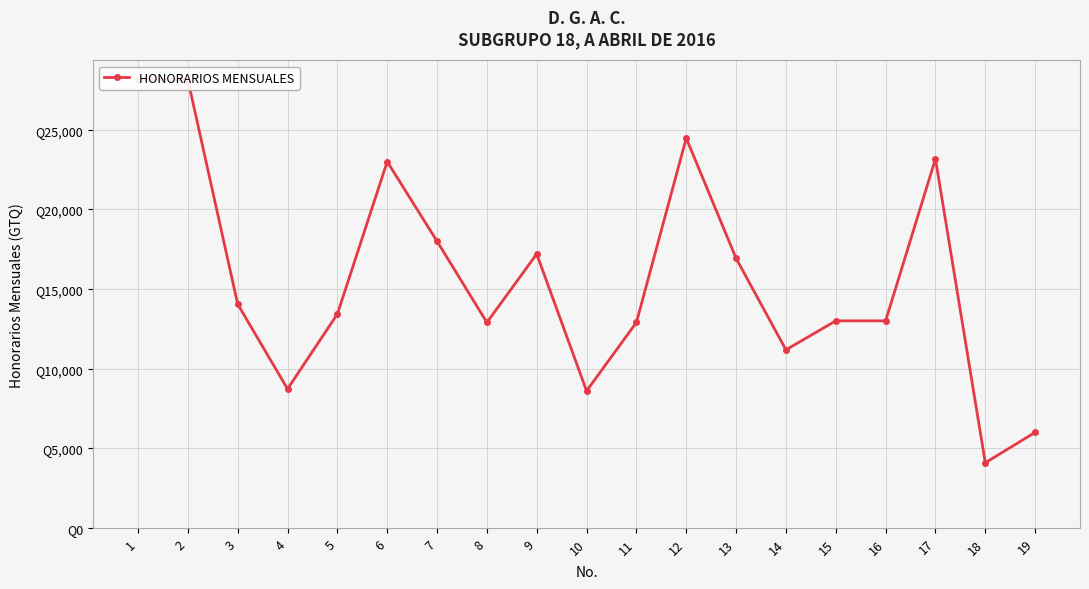

Reading left to right, transcribe all the data shown in this chart.

1=28150	2=28150	3=14050	4=8725	5=13425	6=23000	7=18000	8=12900	9=17200	10=8600	11=12900	12=24475	13=16925	14=11180	15=13000	16=13000	17=23175	18=4085	19=6000